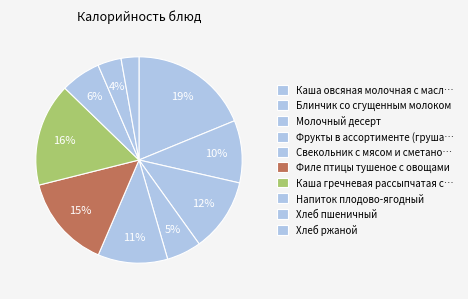

Count the number of slices in the pie.

10